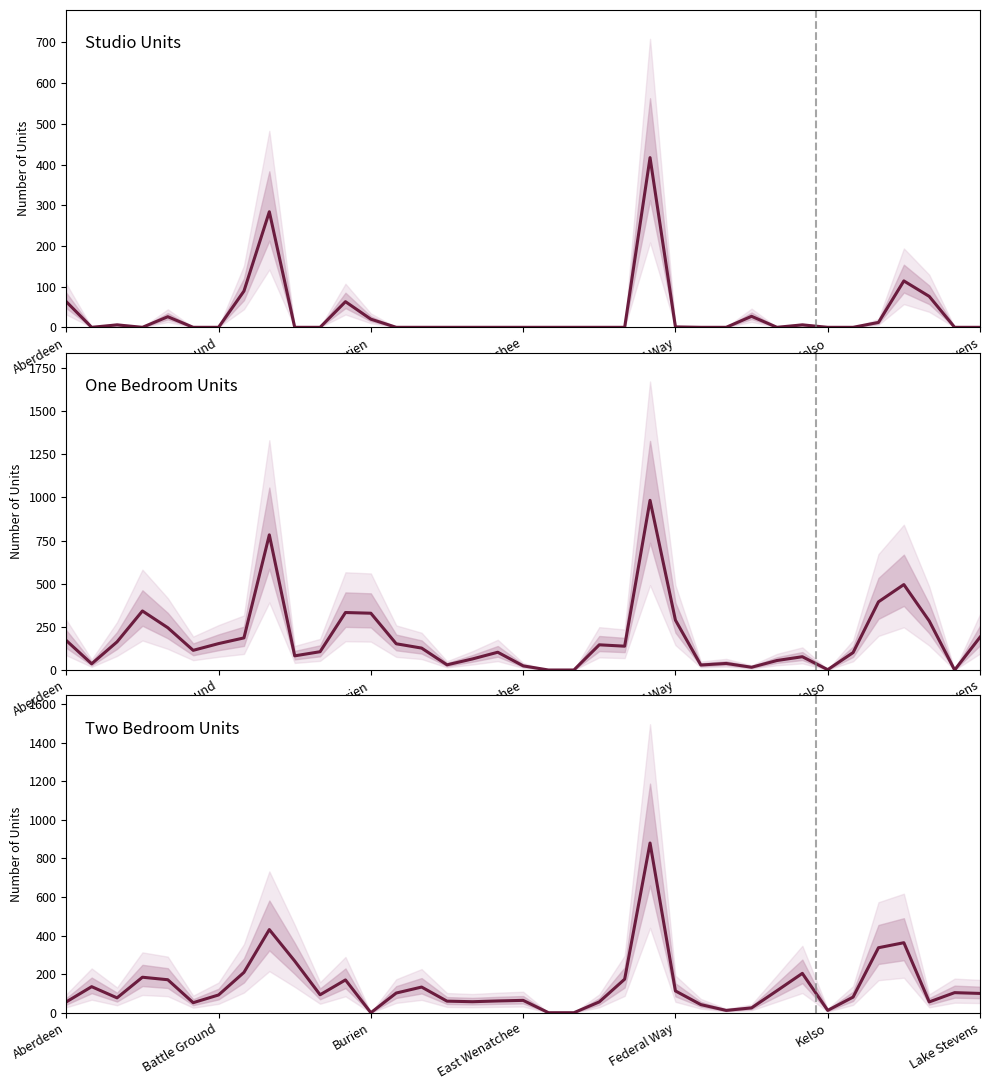

The value of One Bedroom Units at 21 is 69. True or false?

False